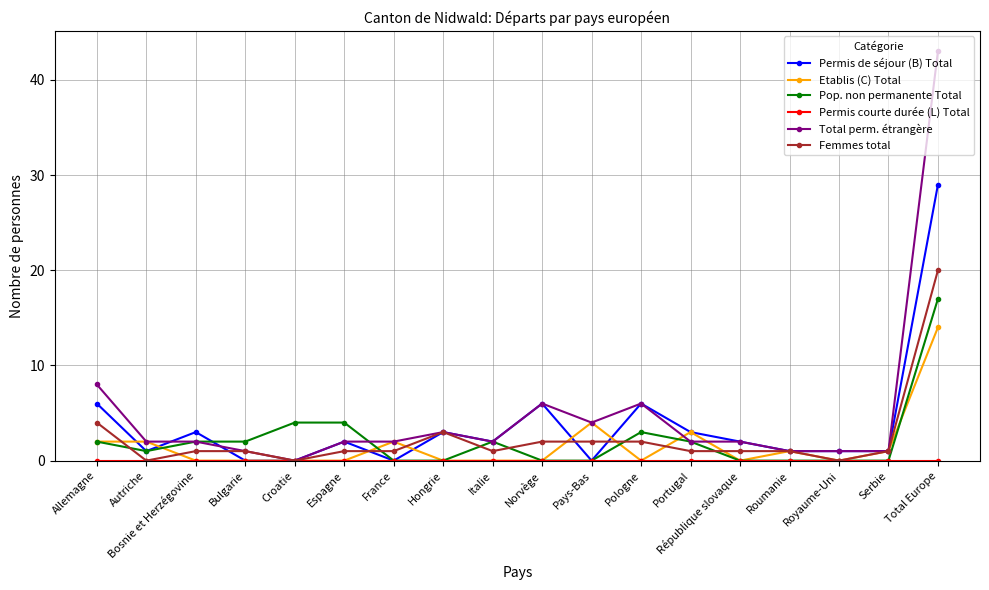

True or false: Total perm. étrangère has more than 0 interior local peaks.

True